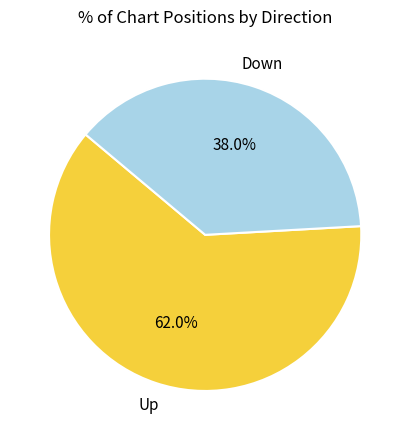

Does any single category account for the majority?

Yes